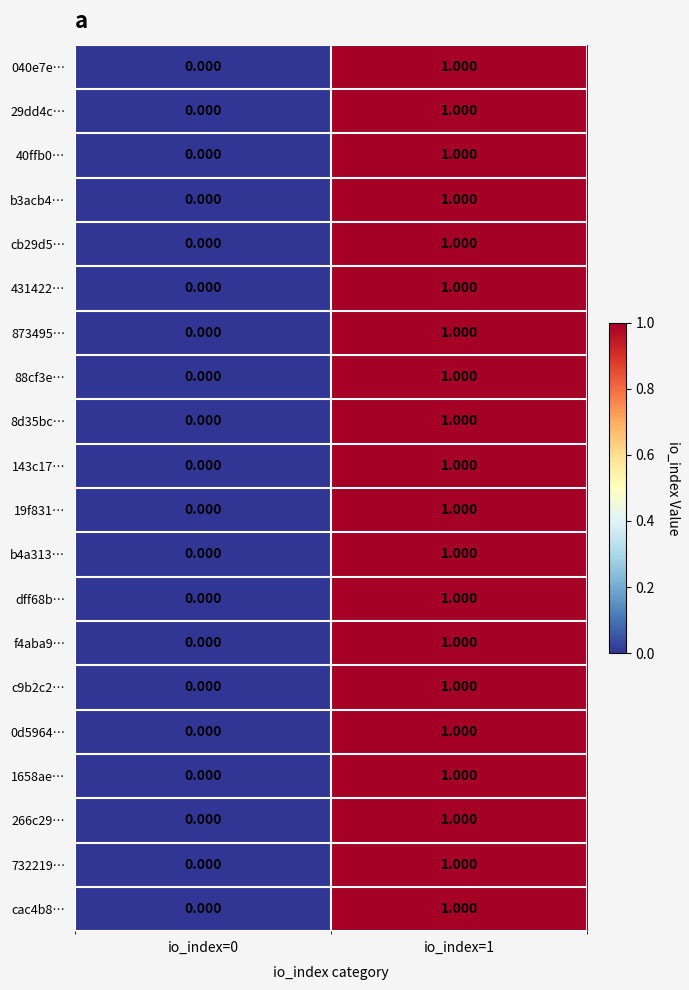

Is the value of cac4b8… at io_index=1 greater than the value of 266c29… at io_index=0?

Yes